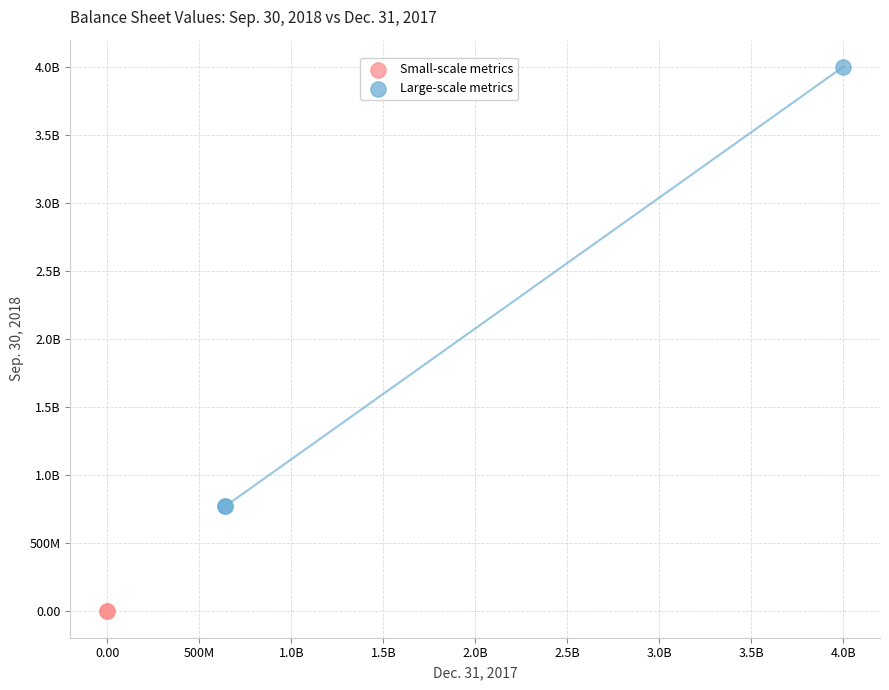

What are all the series names shown in the legend?

Small-scale metrics, Large-scale metrics